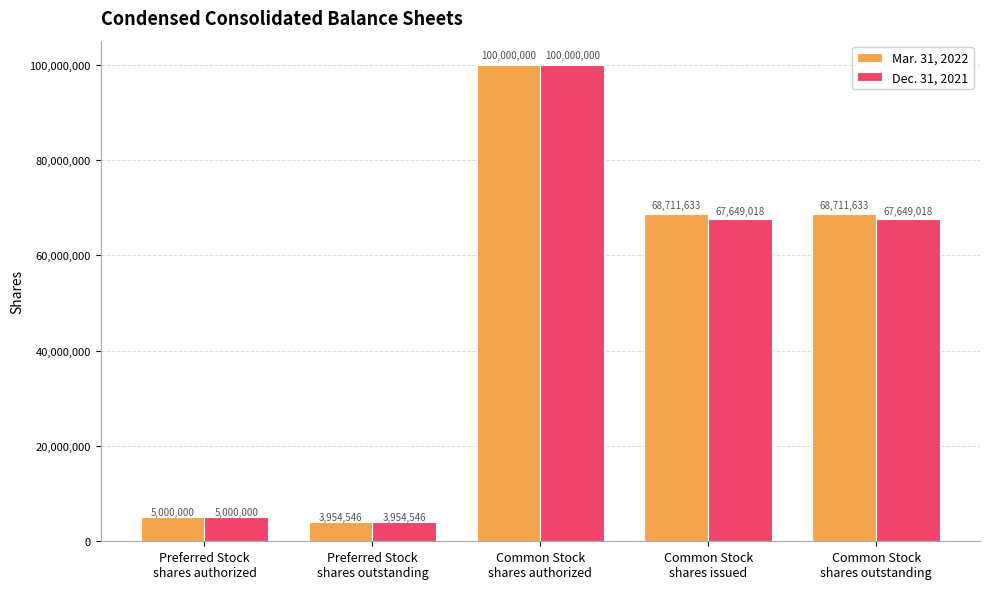

How many categories are shown in the chart?

5